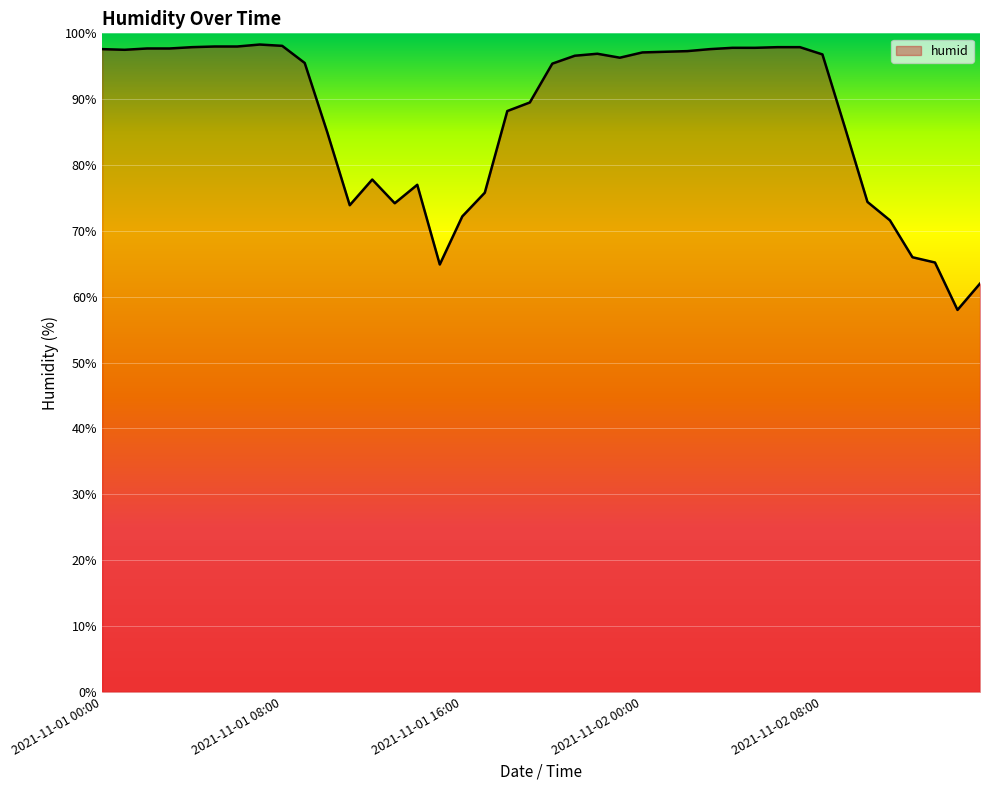

What is the difference between the maximum and minimum values?

40.3